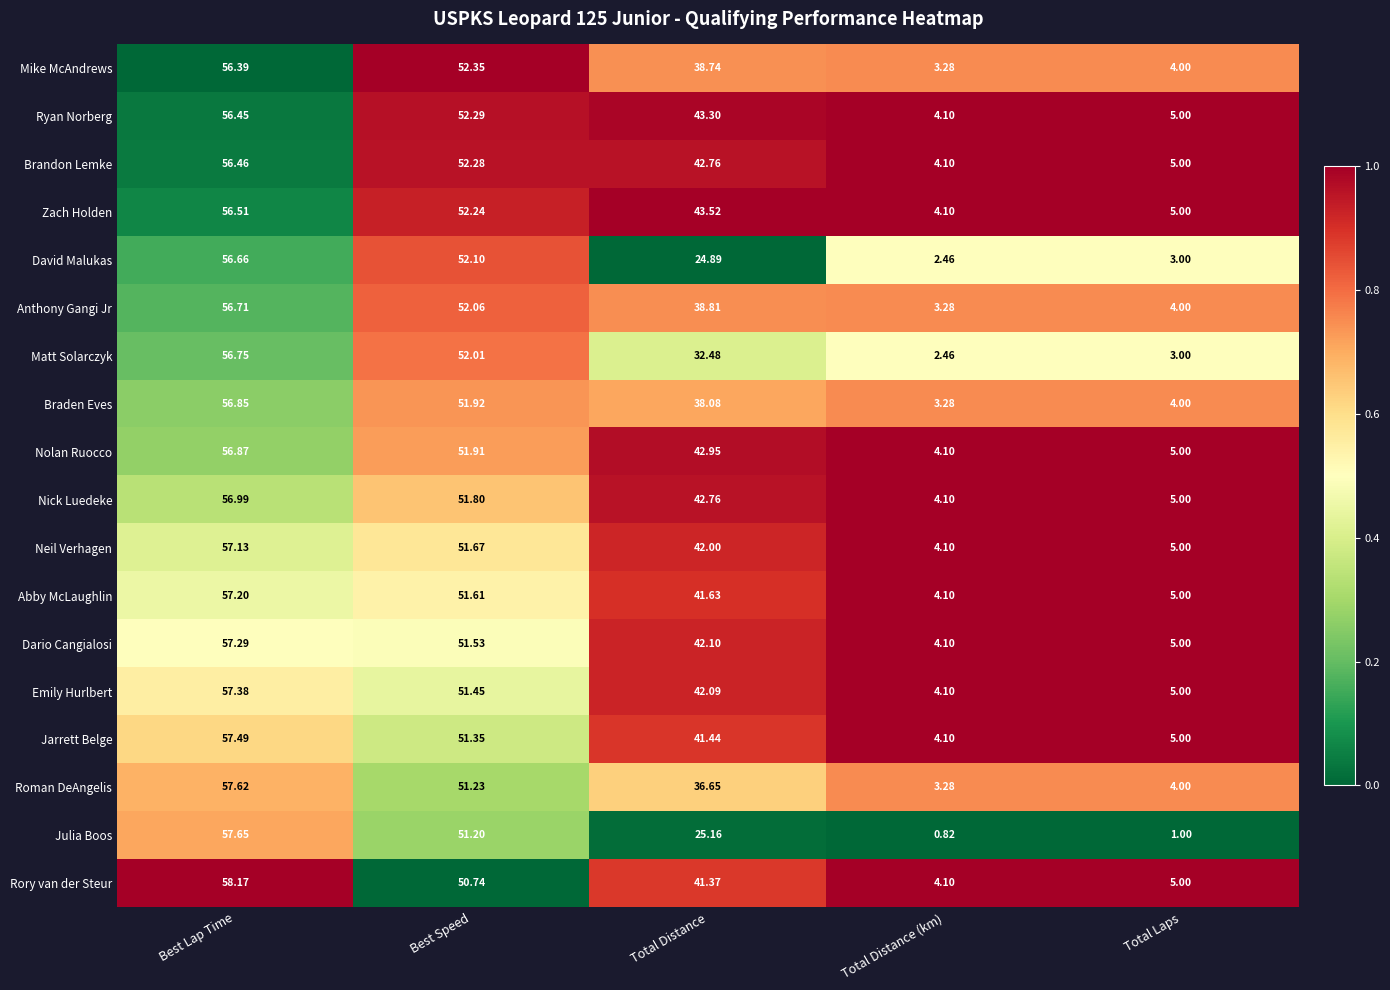

At which category is the sum across all series the highest?

Best Lap Time